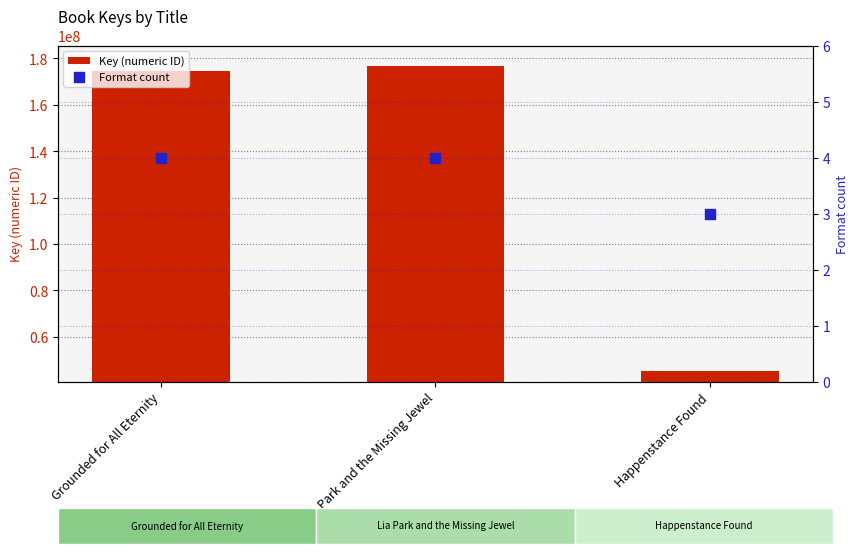

Which series has the largest Y range (max minus min)?

Key (numeric ID)